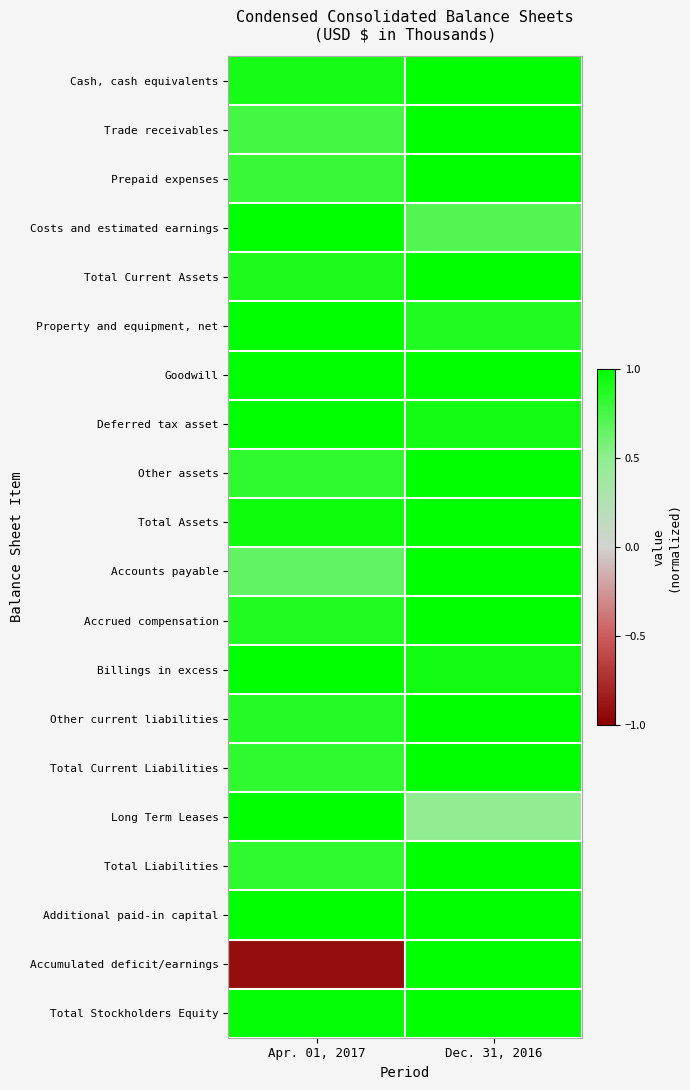

Which series has the largest range (max minus min)?

Accumulated deficit/earnings